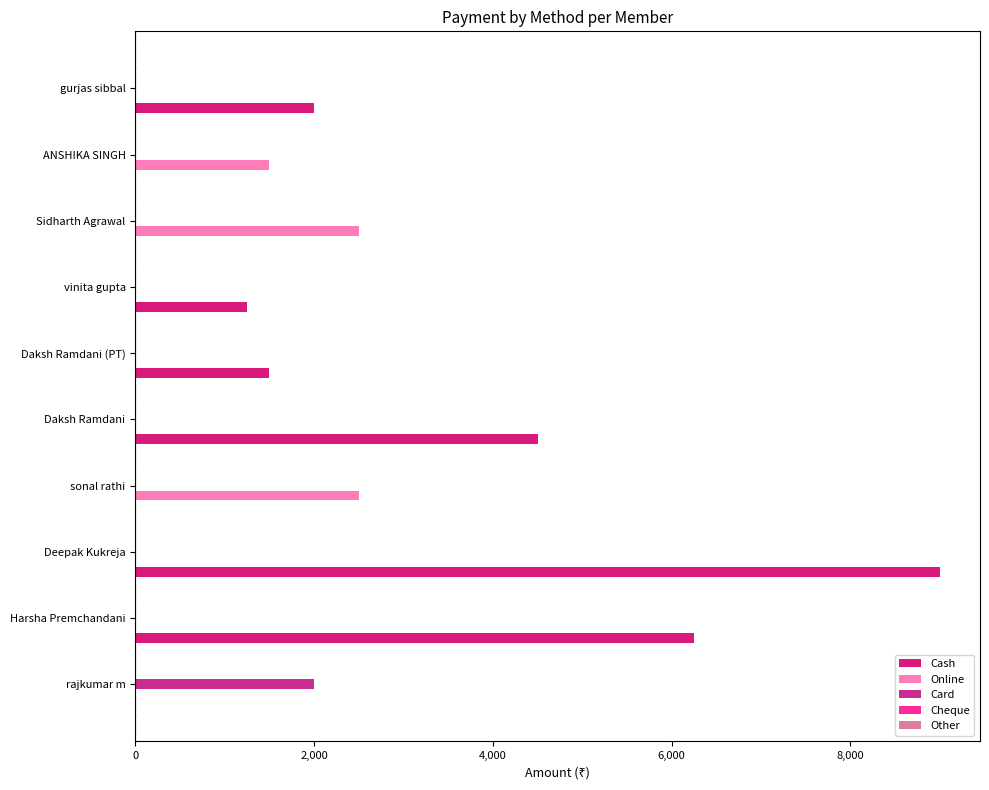

How many categories are shown in the chart?

10